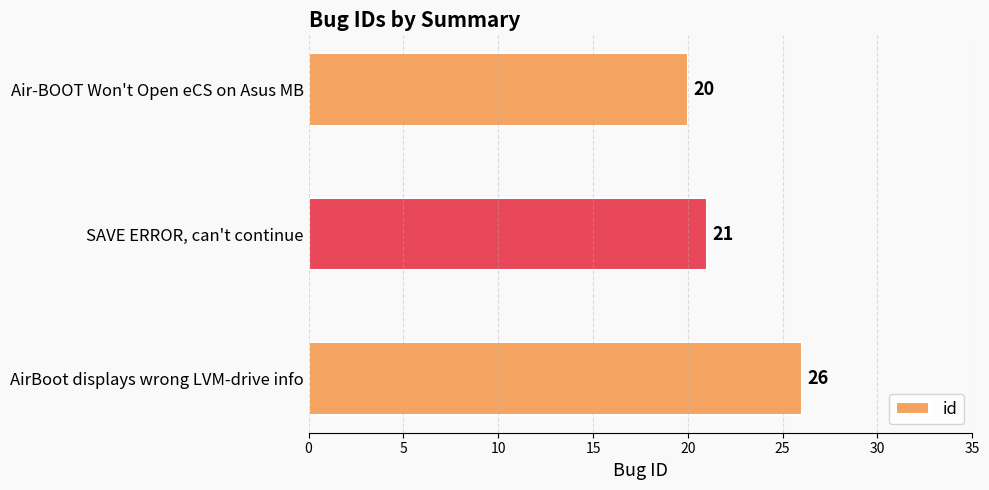

Reading bottom to top, what are all the values shown in this chart?

26	21	20